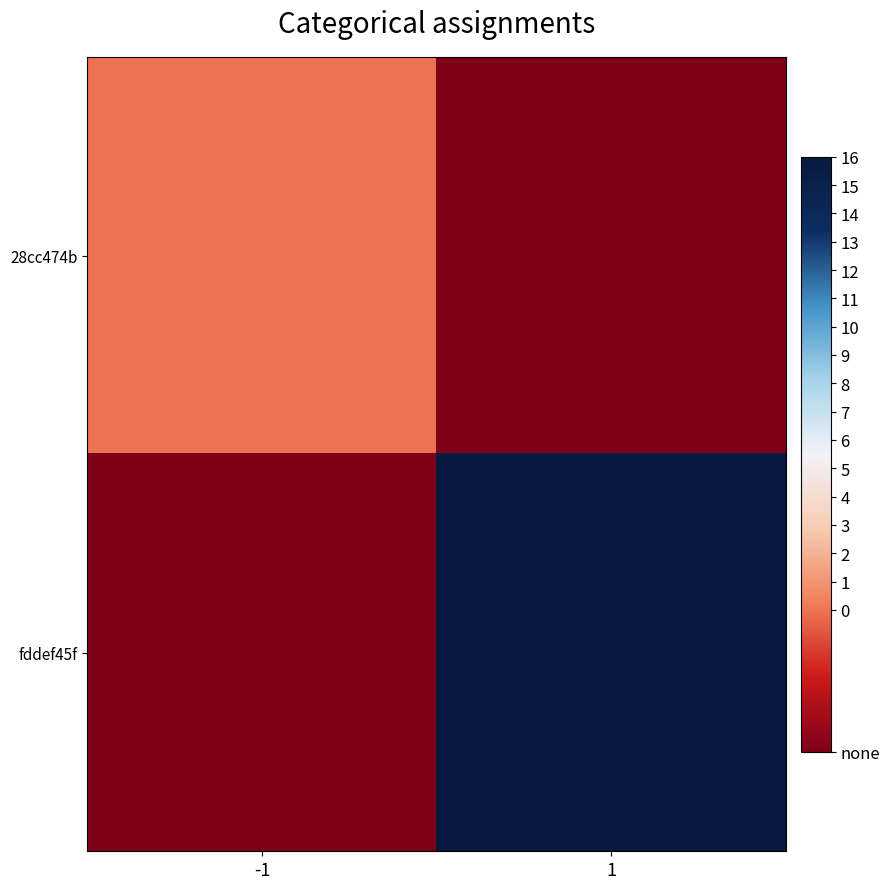

How many series are shown in this chart?

2